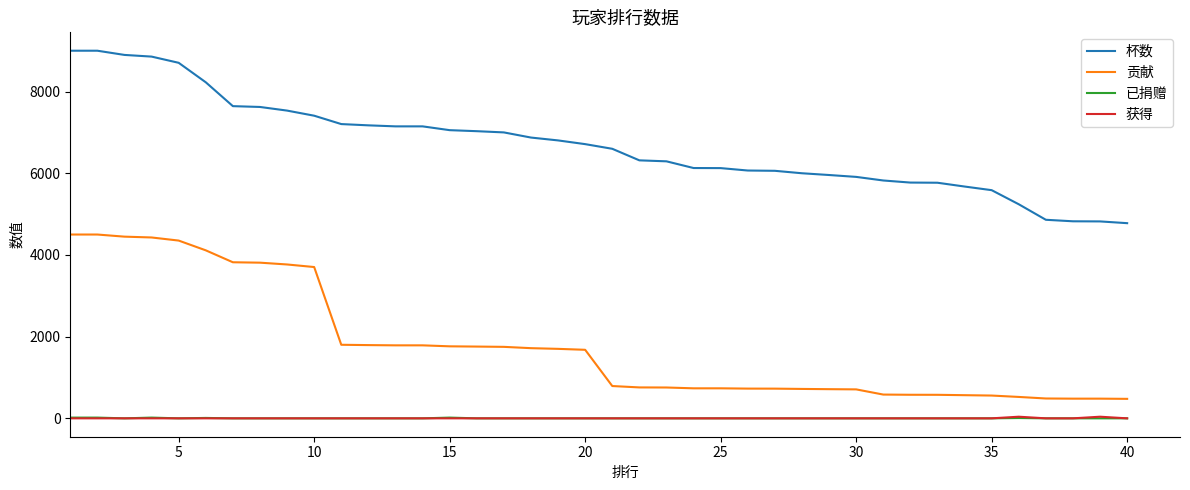

True or false: 获得 and 杯数 intersect in this chart.

False